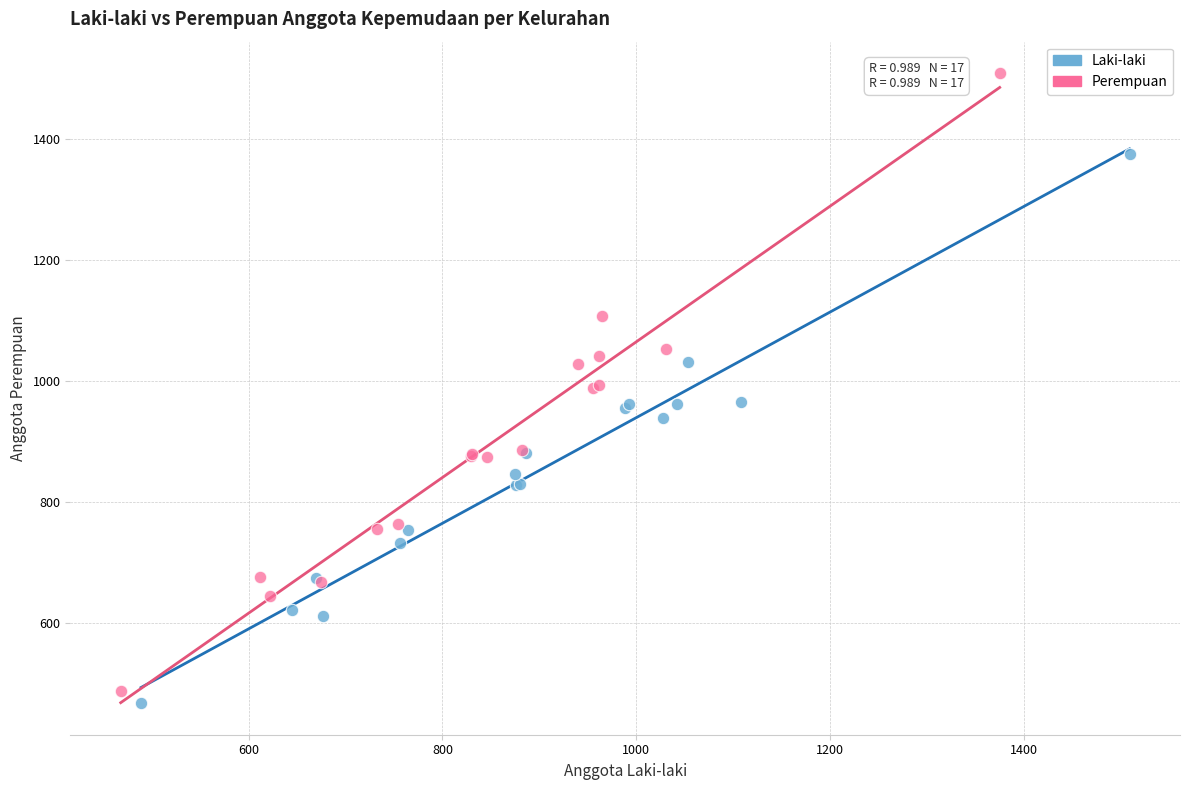

Which series contains the highest Y value?

Perempuan